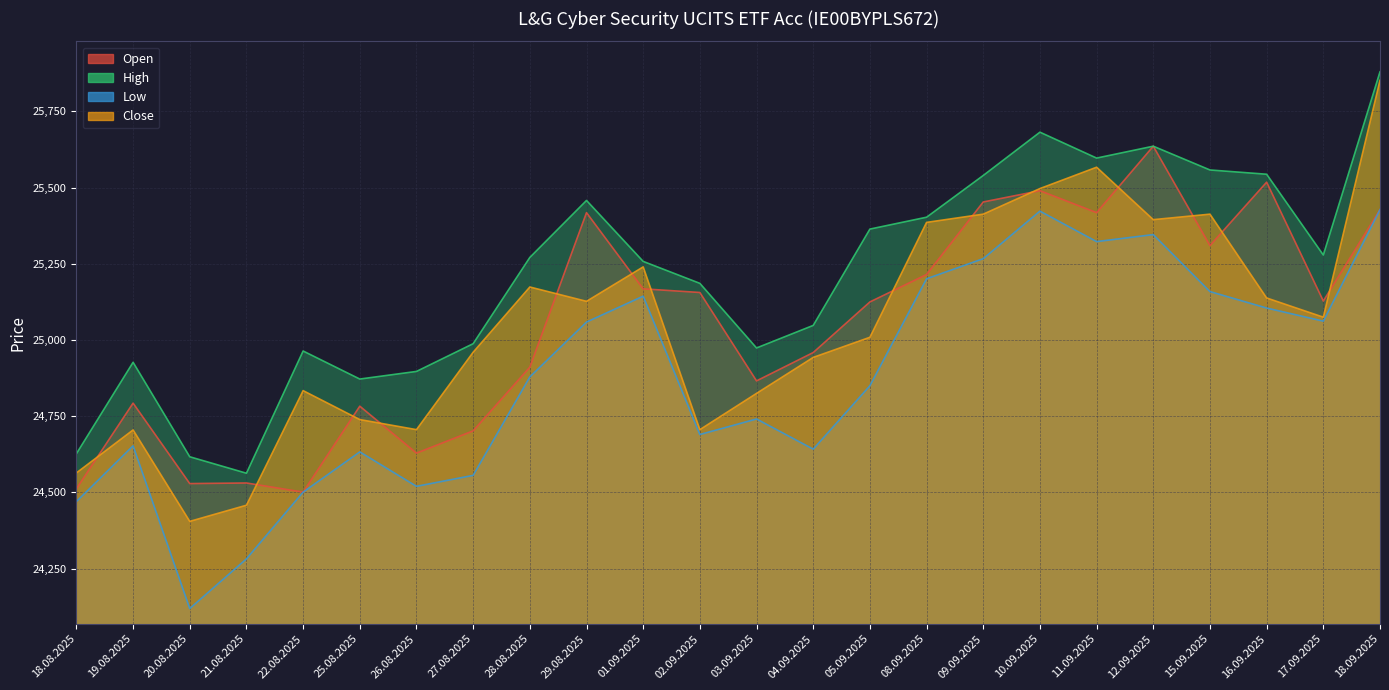

Reading left to right, transcribe all the data shown in this chart.

Open: 24512	24793	24529	24531	24501	24783	24629	24702	24911	25418	25168	25156	24866	24959	25125	25215	25453	25490	25418	25636	25310	25518	25128	25428
High: 24627	24927	24617	24563	24964	24872	24897	24988	25271	25458	25258	25186	24974	25048	25364	25403	25540	25682	25597	25636	25558	25544	25279	25880
Low: 24470	24653	24119	24282	24501	24633	24520	24556	24879	25059	25144	24690	24741	24642	24850	25201	25267	25423	25323	25346	25159	25105	25062	25428
Close: 24564	24705	24405	24458	24834	24739	24706	24960	25174	25127	25240	24706	24825	24943	25009	25386	25413	25497	25567	25395	25413	25138	25075	25852